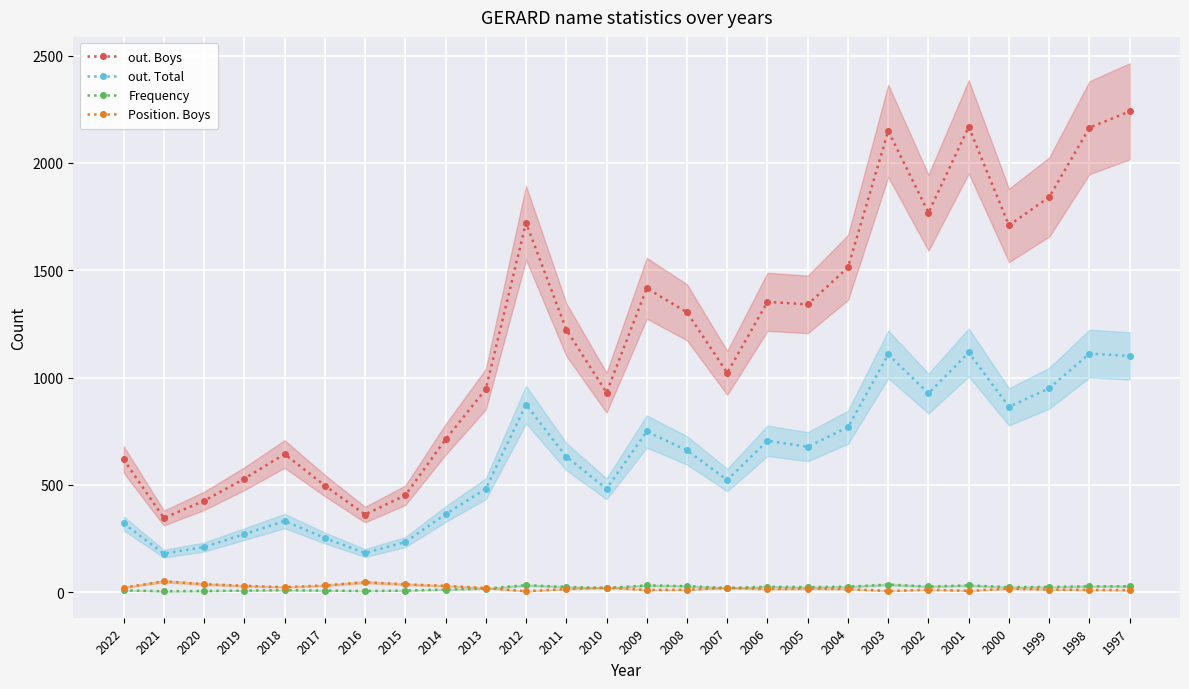

What are all the series names shown in the legend?

out. Boys, out. Total, Frequency, Position. Boys